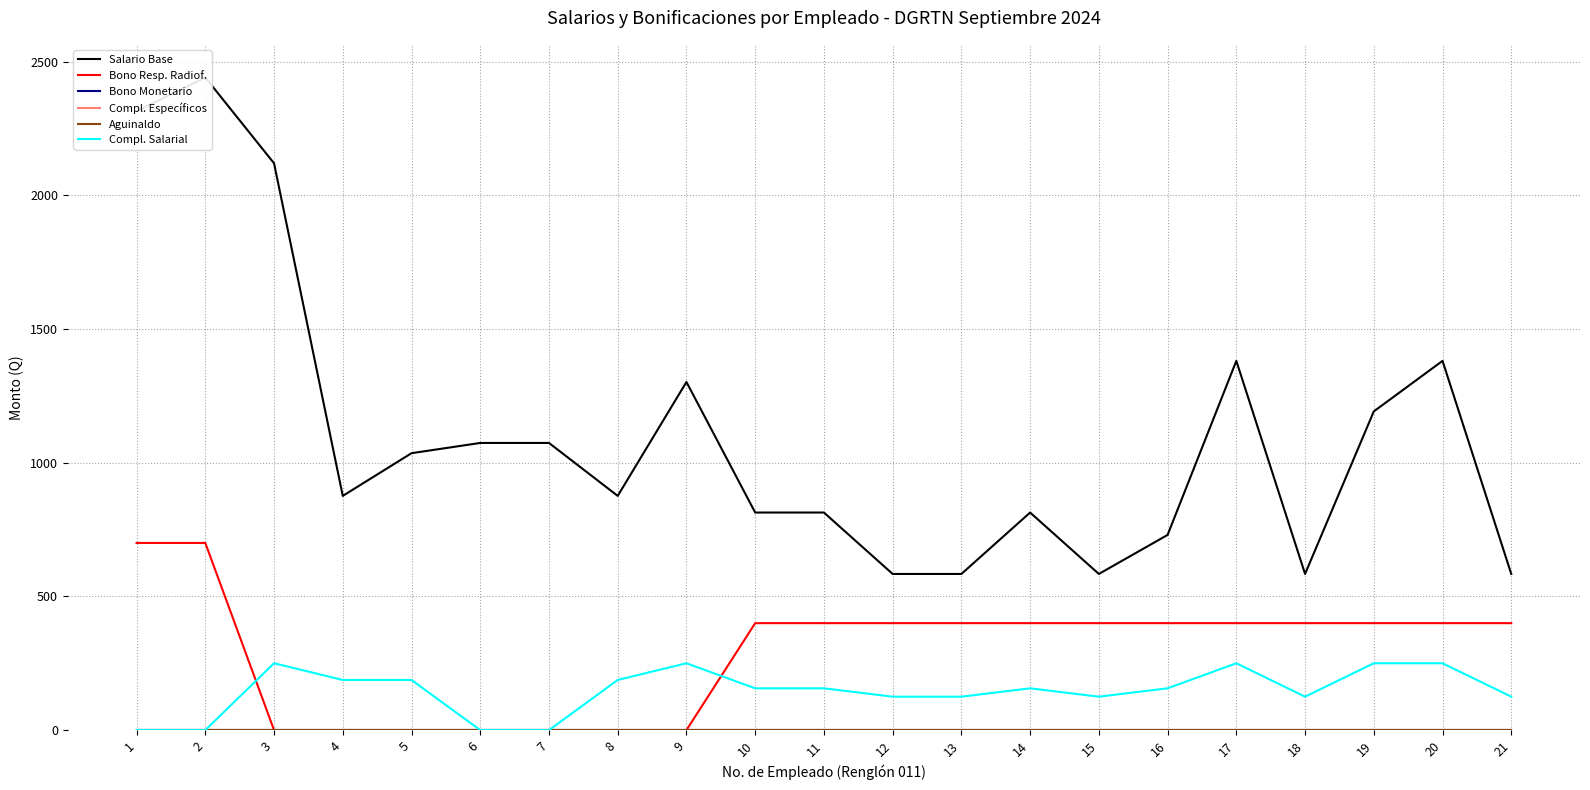

Between 5 and 8, which series saw the biggest shift?

Salario Base